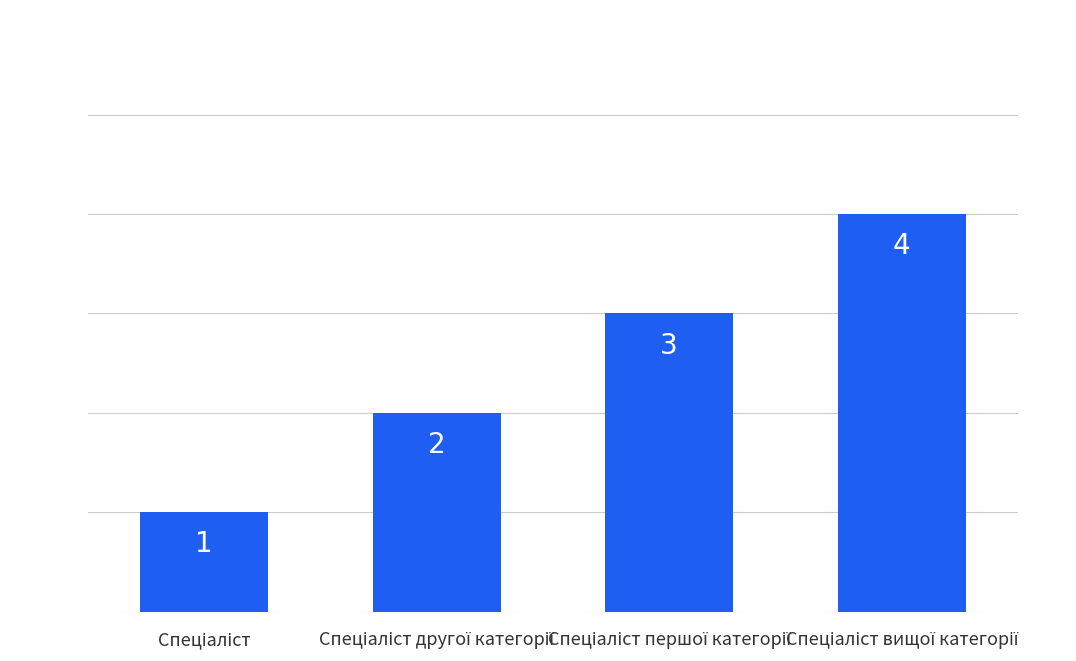

What is the value of the 1st bar from the left?

1